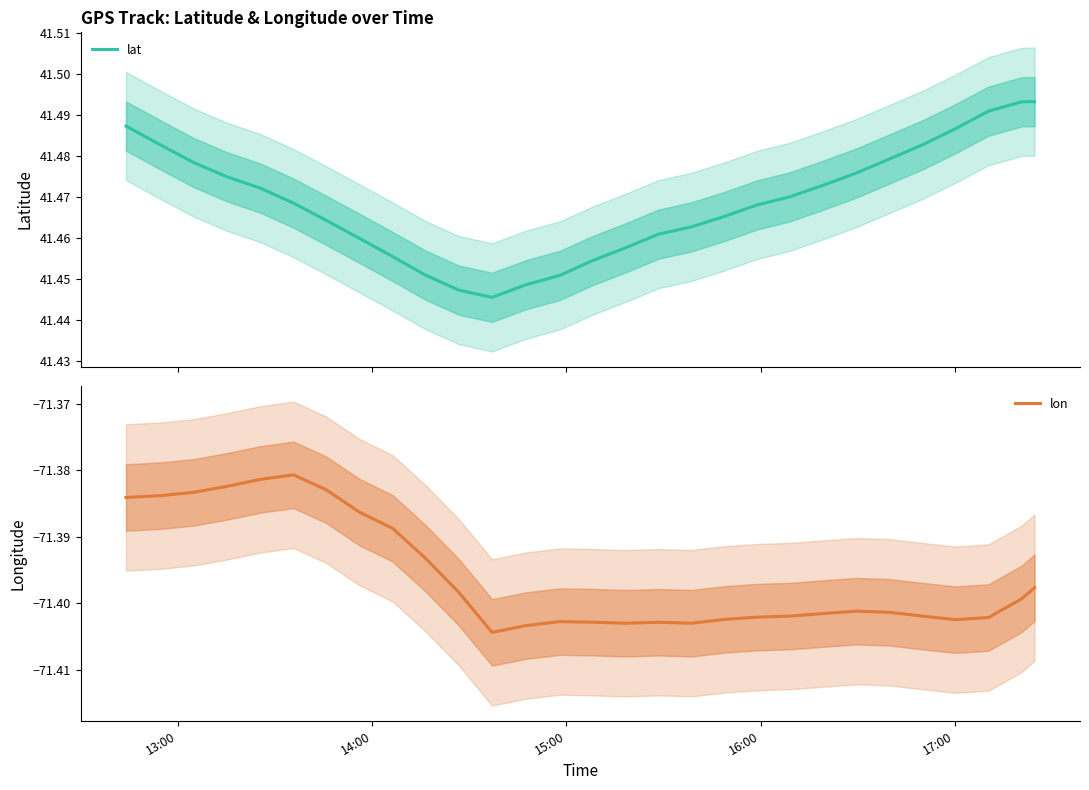

Reading right to left, transcribe all the data shown in this chart.

lat: 41.5	41.5	41.5	41.5	41.5	41.5	41.5	41.5	41.5	41.5	41.5	41.5	41.5	41.5	41.5	41.5	41.4	41.4	41.4	41.5	41.5	41.5	41.5	41.5	41.5	41.5	41.5	41.5	41.5
lon: -71.4	-71.4	-71.4	-71.4	-71.4	-71.4	-71.4	-71.4	-71.4	-71.4	-71.4	-71.4	-71.4	-71.4	-71.4	-71.4	-71.4	-71.4	-71.4	-71.4	-71.4	-71.4	-71.4	-71.4	-71.4	-71.4	-71.4	-71.4	-71.4